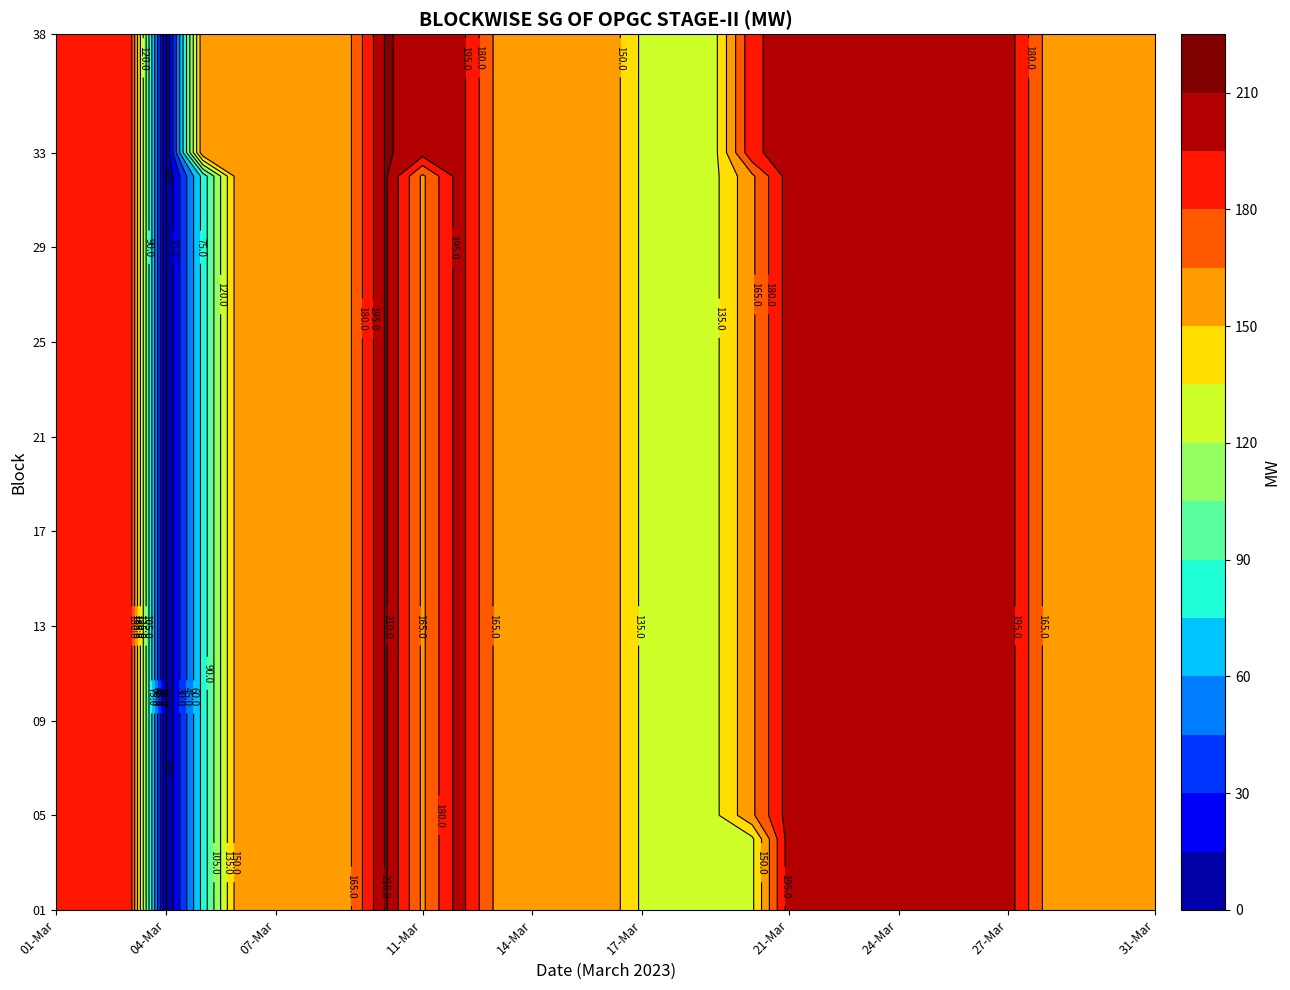

At how many categories does at least one series exceed 33?

30